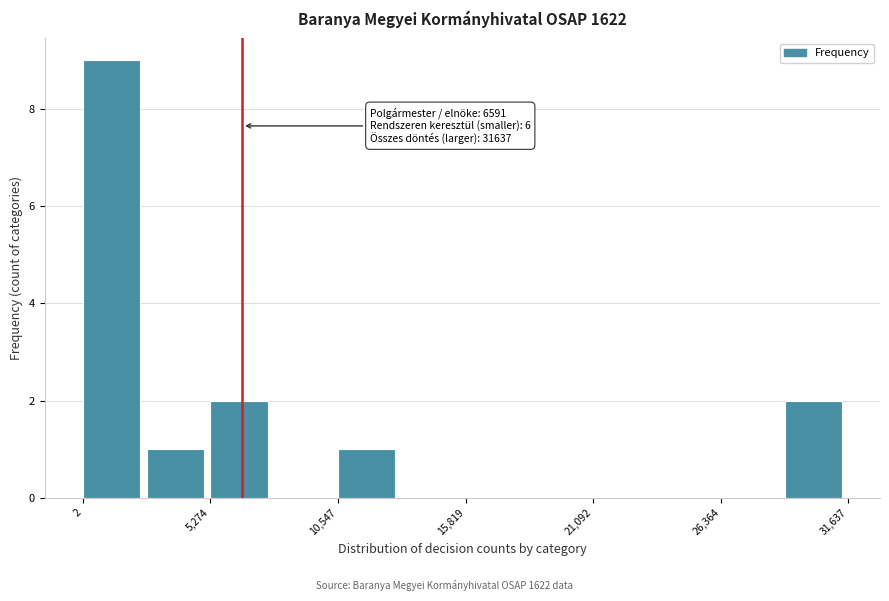

Around what value on the x-axis is the tallest bar? Give the approximate position of its centre, as read against the axis.

1000